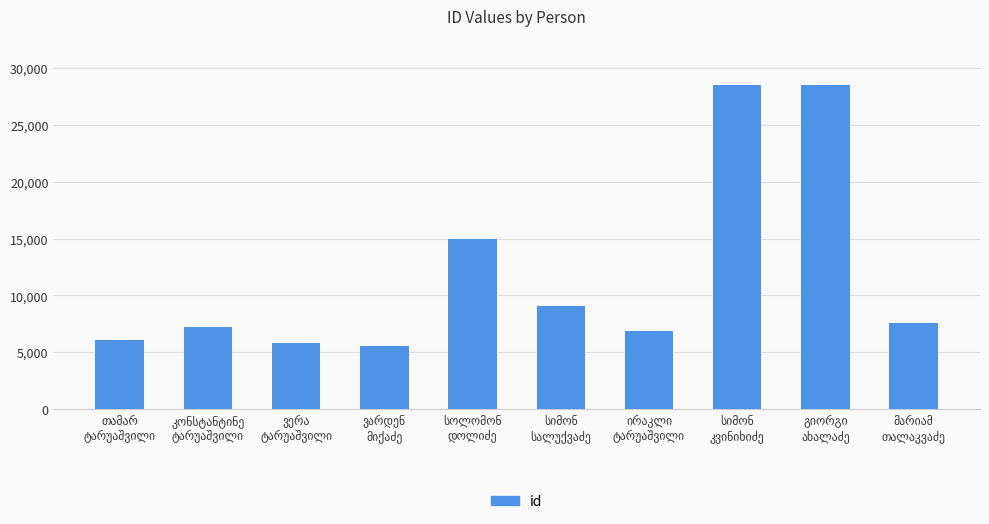

What is the sum of all values?

120182